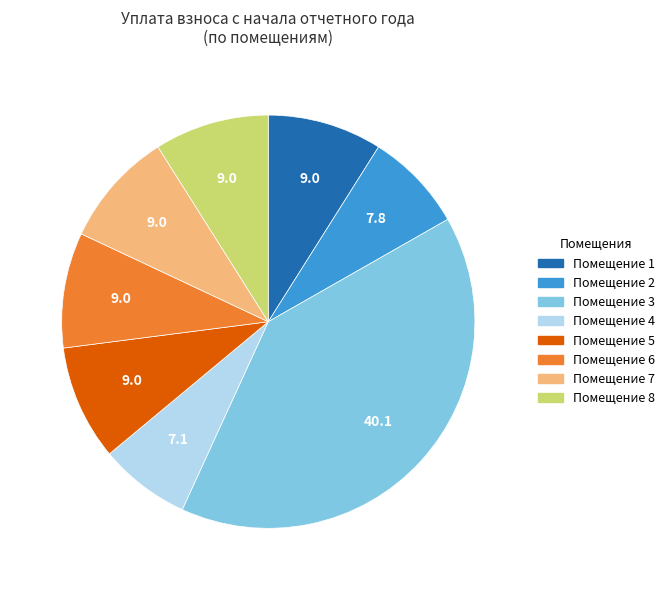

Does any single category account for the majority?

No